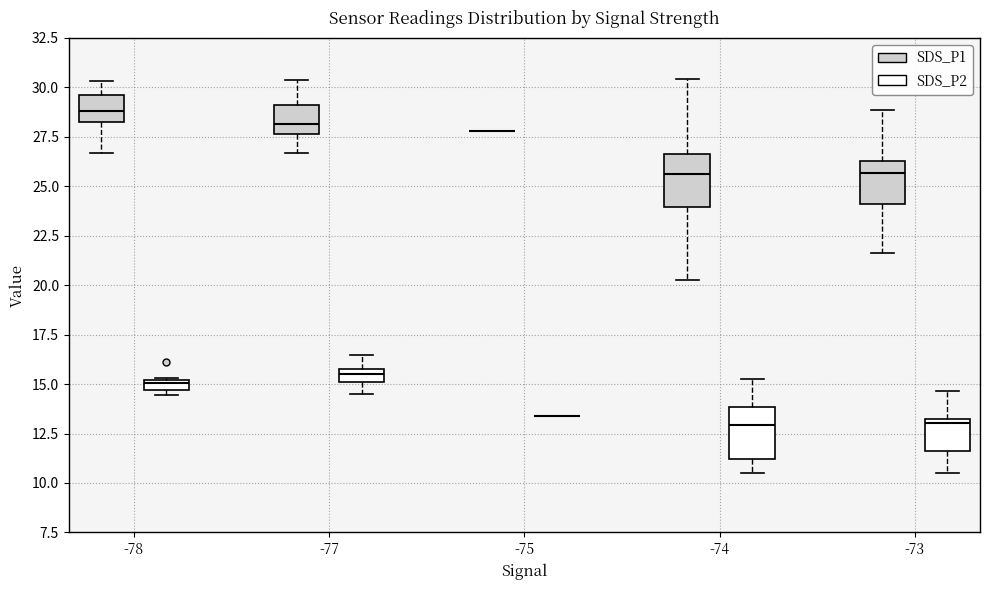

Where does the upper whisker of the box for -74 (SDS_P2) end on the y-axis? The values are not printed on the chart, so give them approximately, as read against the axis.

15.5